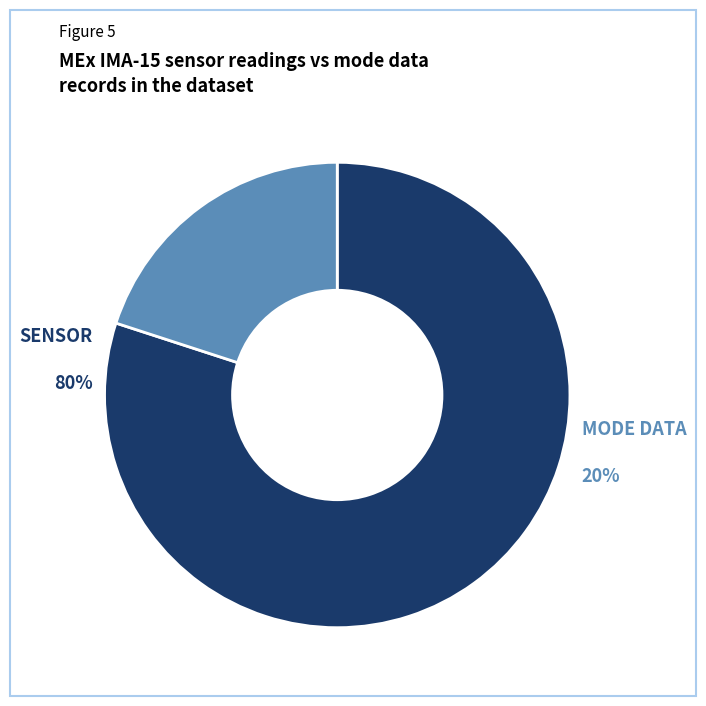

The Shadow Mask slice represents 13% of the pie. True or false?

False